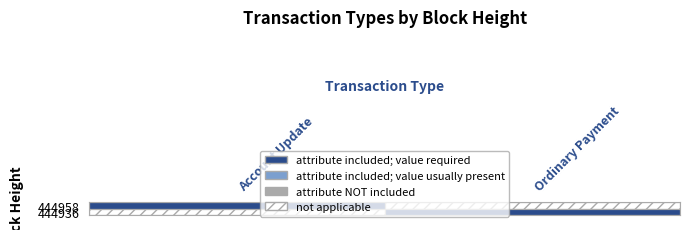

True or false: Account Update has a value of 1 at 444958.

False